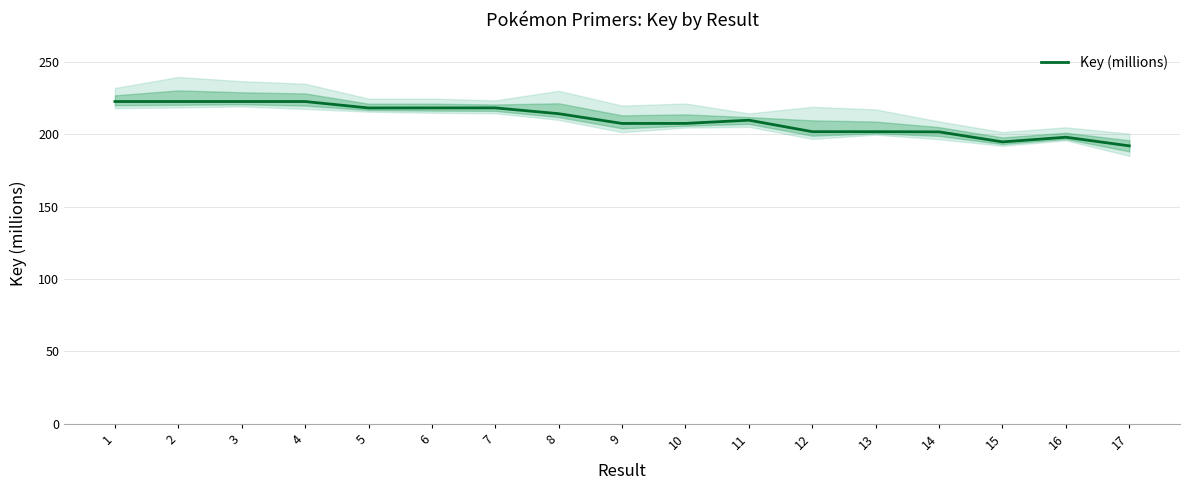

Rank the categories by value from lowest to highest.

17, 15, 16, 14, 12, 13, 9, 10, 11, 8, 5, 6, 7, 4, 3, 2, 1